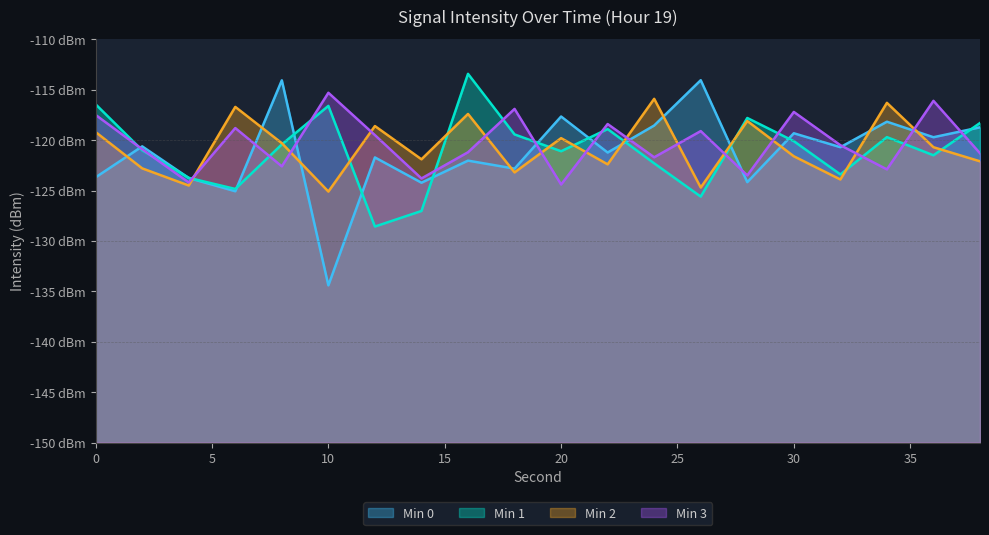

Between which two adjacent categories do Min 1 and Min 3 first intersect?

0 and 2